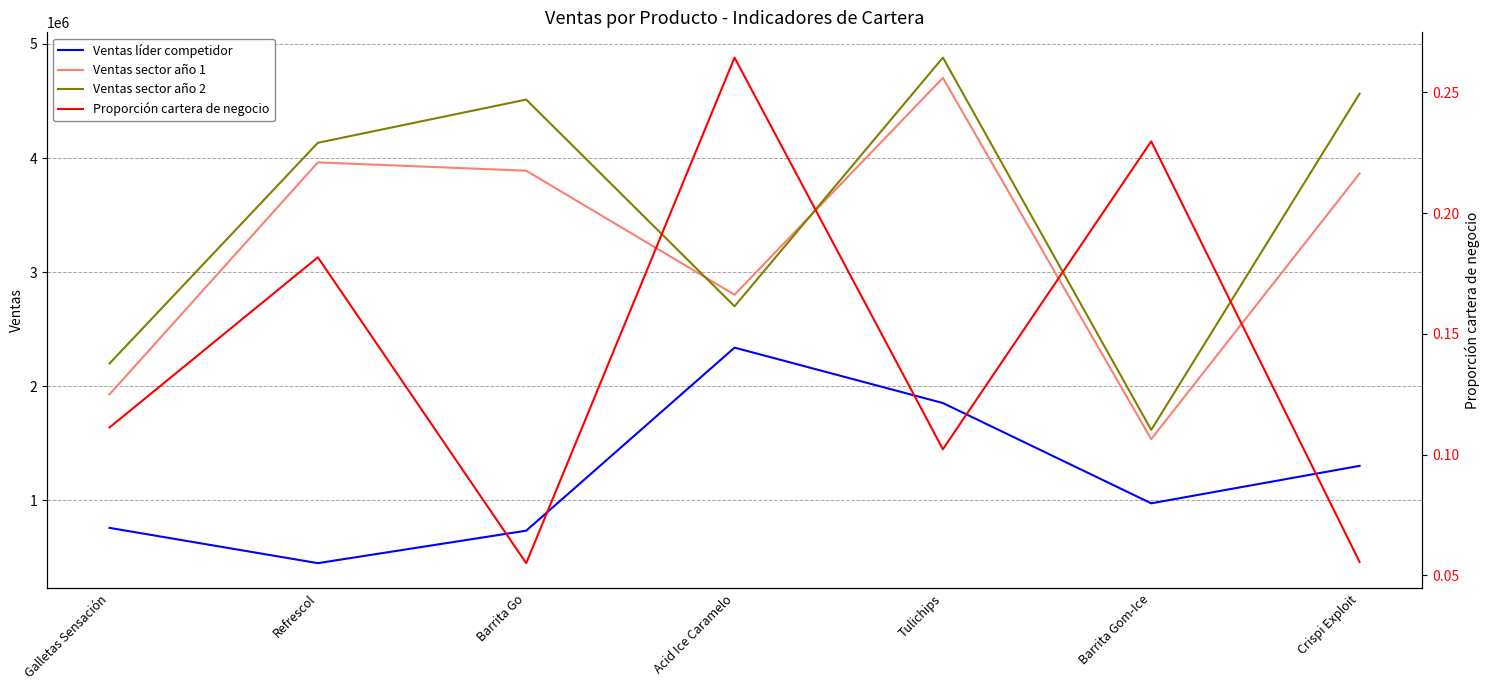

What are all the series names shown in the legend?

Ventas líder competidor, Ventas sector año 1, Ventas sector año 2, Proporción cartera de negocio